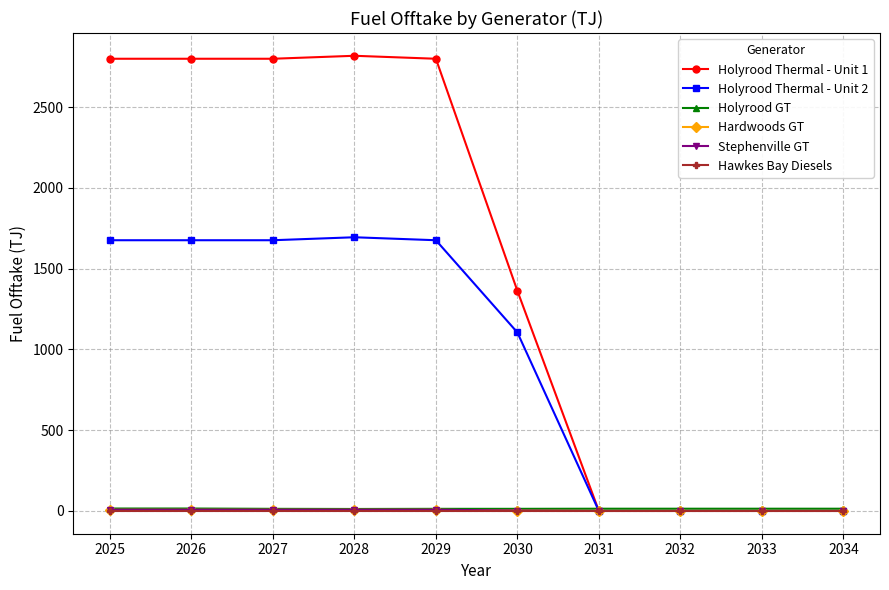

True or false: Holyrood GT and Stephenville GT intersect in this chart.

False